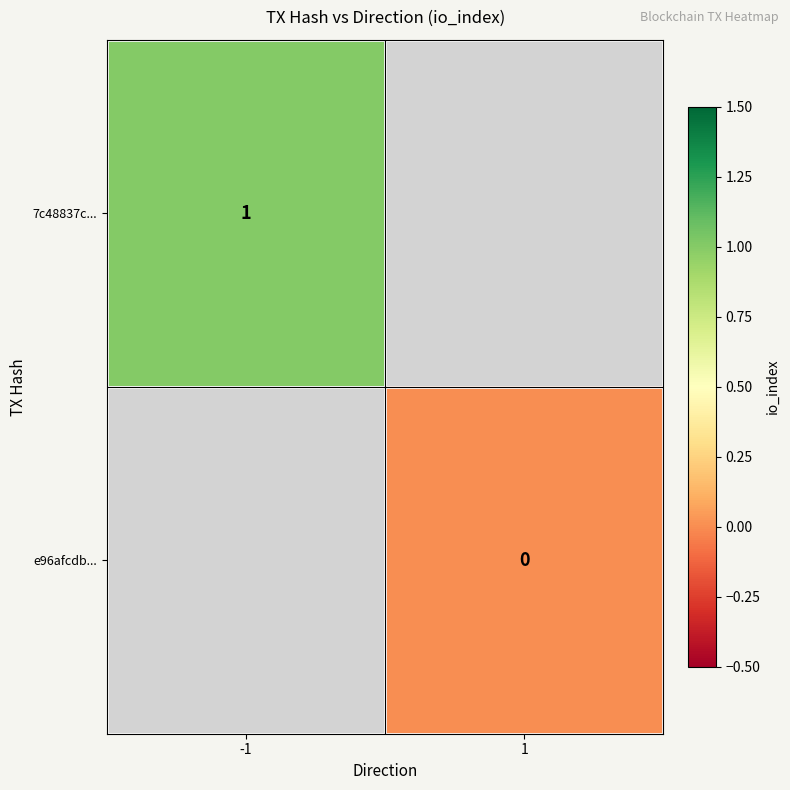

The value of 7c48837c... at -1 is 1.6. True or false?

False